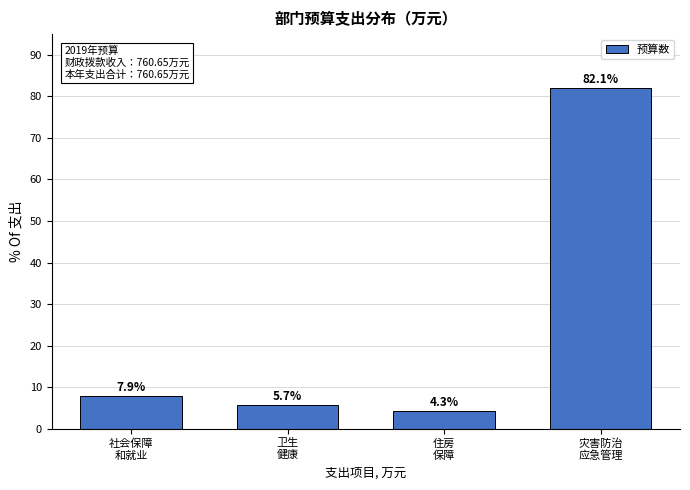

Reading left to right, extract all data points from this chart.

7.9	5.7	4.3	82.1